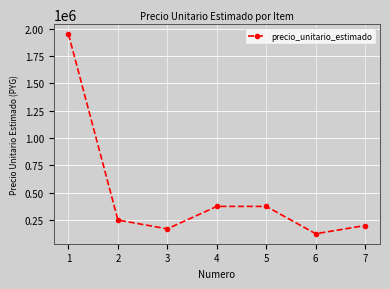

Does the chart display data point markers on the line(s)?

Yes